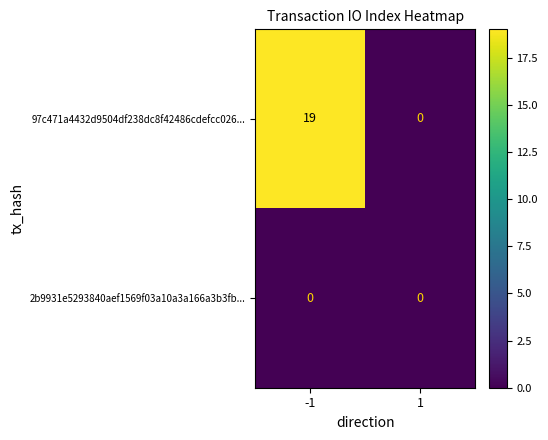

Reading left to right, what are all the values shown in this chart?

97c471a4432d9504df238dc8f42486cdefcc026...: 19	0
2b9931e5293840aef1569f03a10a3a166a3b3fb...: 0	0